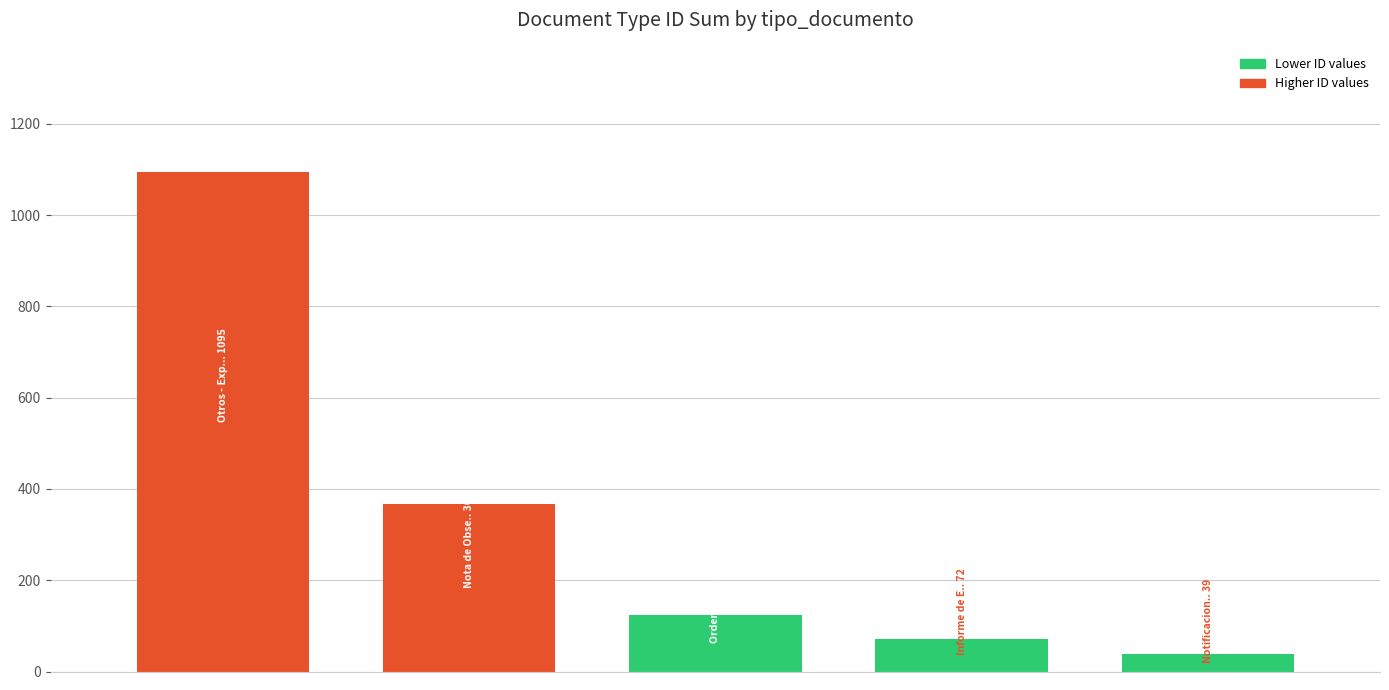

What is the sum of all values?

1695